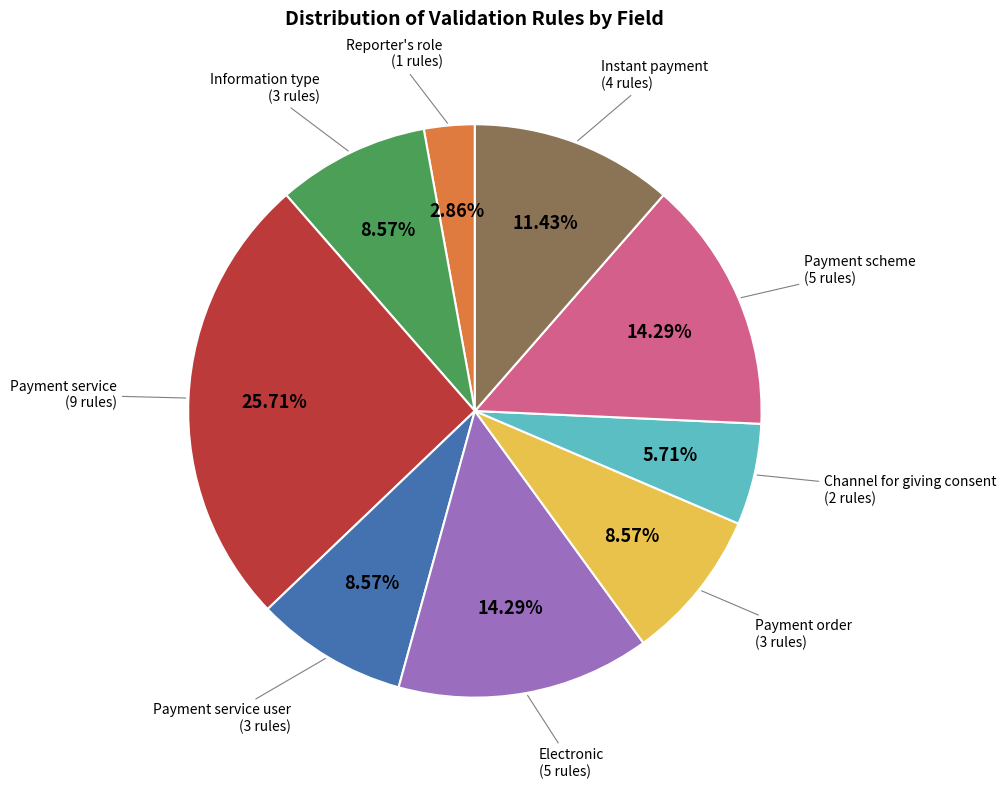

Approximately how many times larger is the value at Payment service user compared to Information type?

1.0